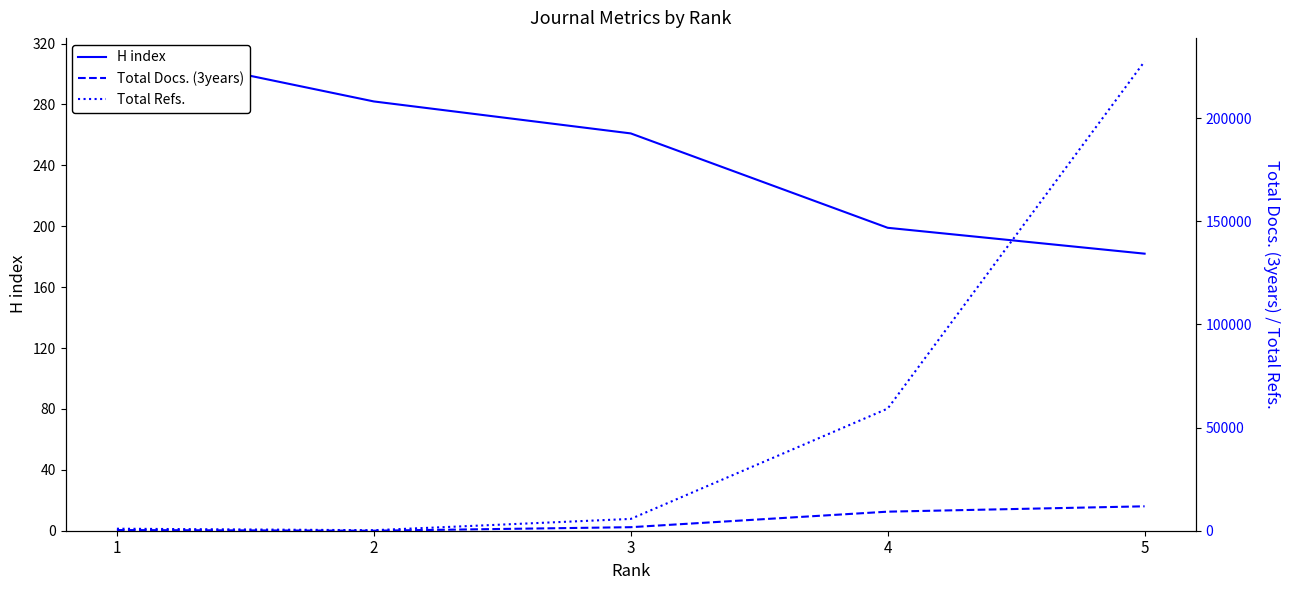

What are all the series names shown in the legend?

H index, Total Docs. (3years), Total Refs.